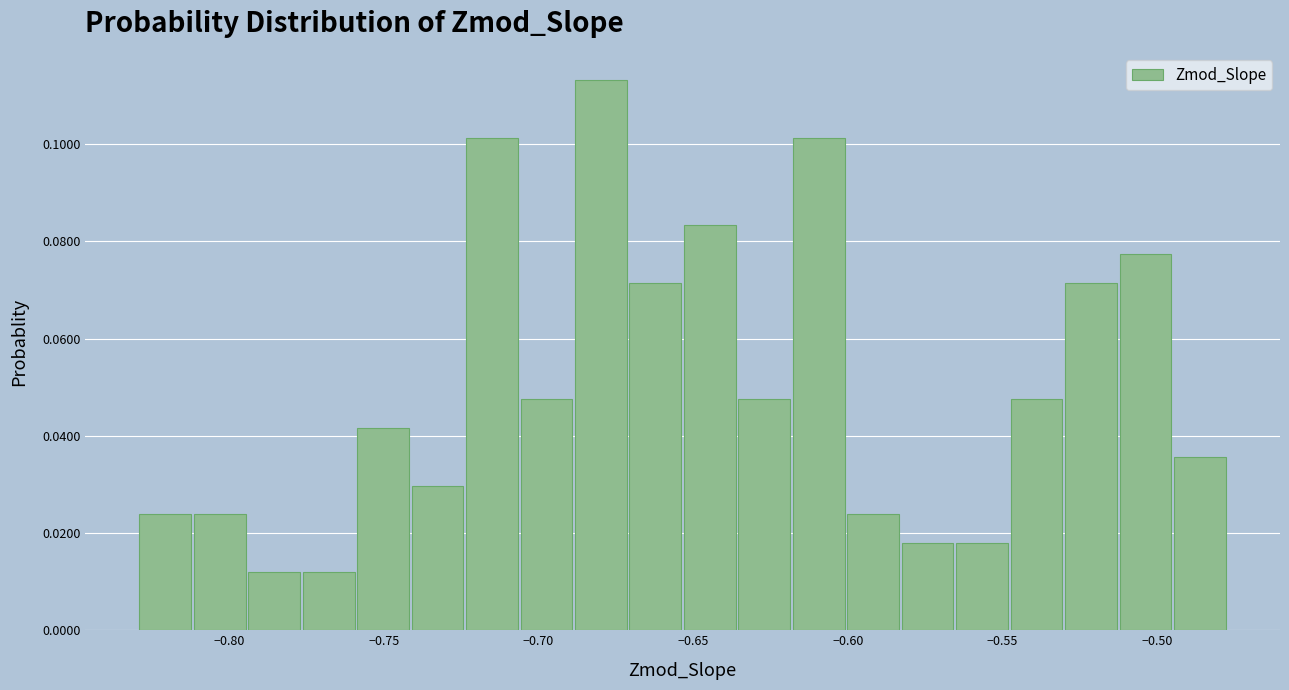

Read against the x-axis, roughly where is the centre of the tallest bar?

-0.680